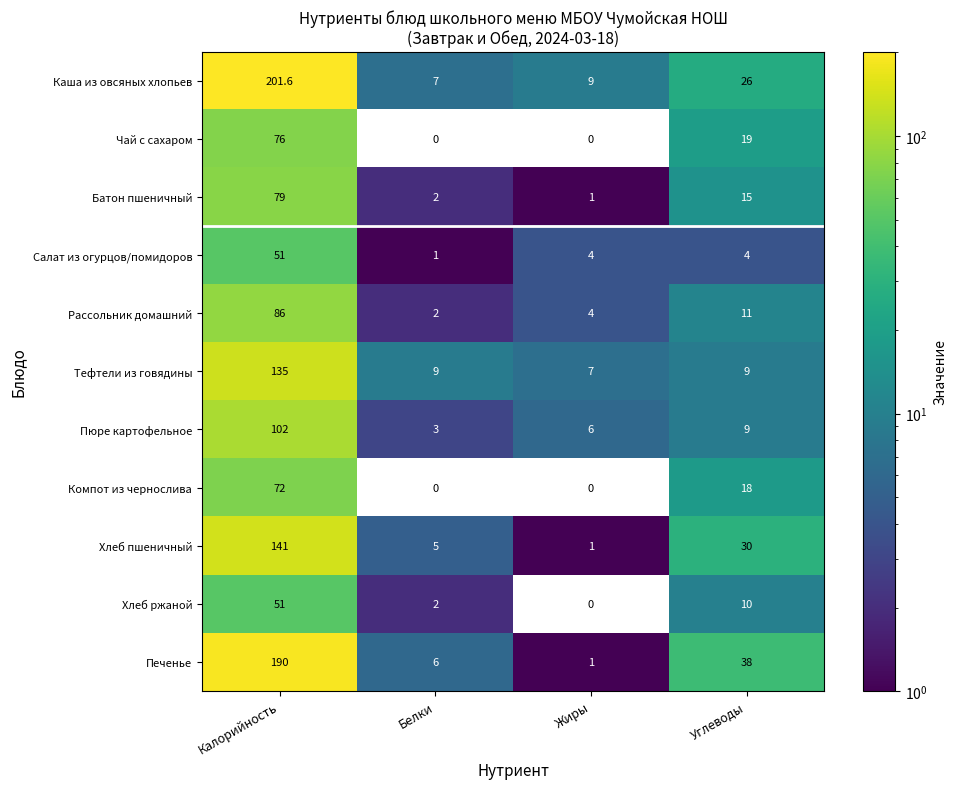

Which category has the lowest value in the Хлеб пшеничный series?

Жиры